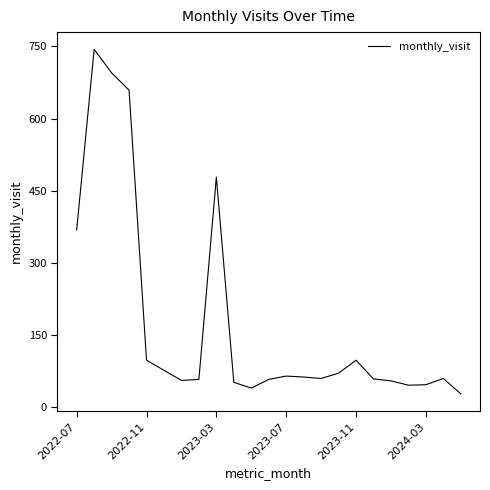

What is the greatest value displayed?

744